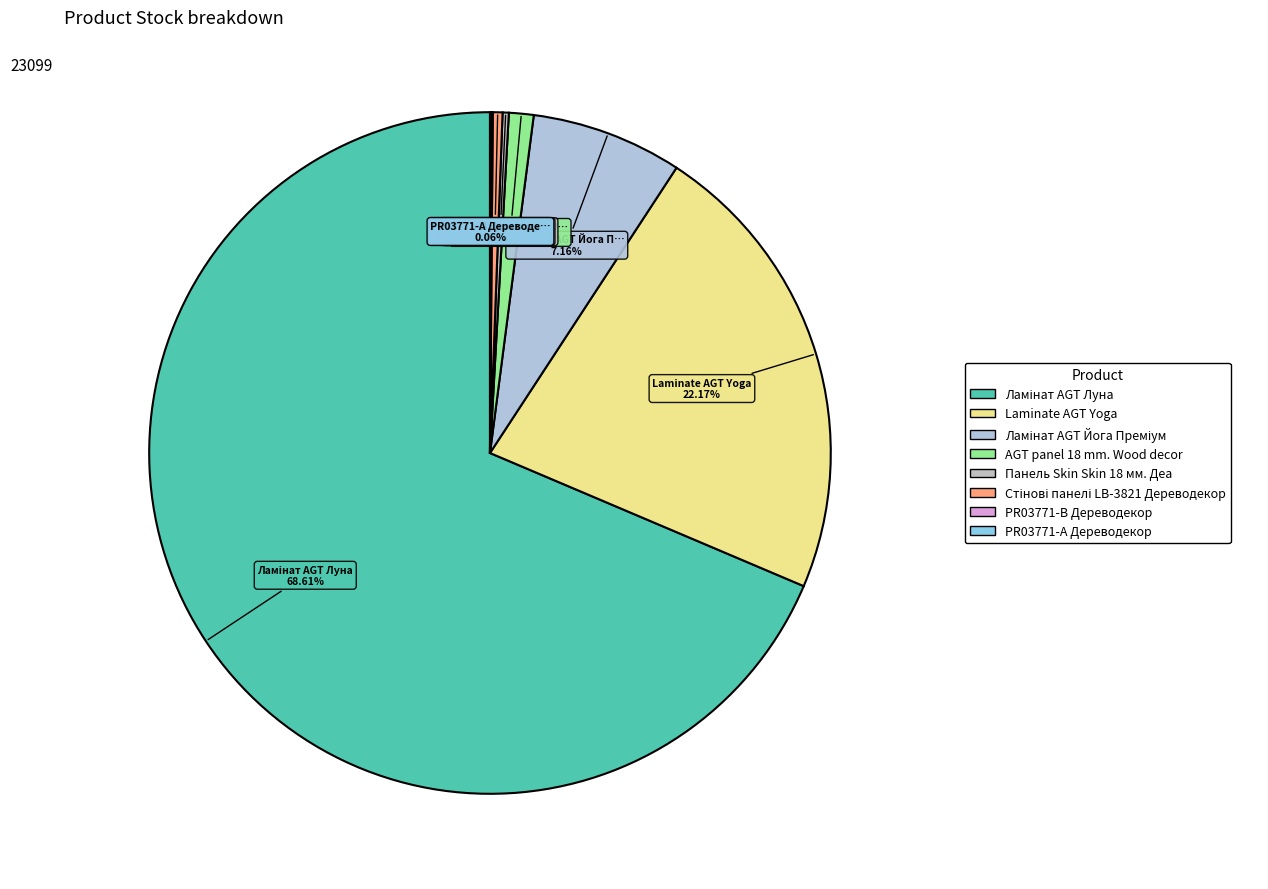

Is it true that AGT panel 18 mm. Wood decor is 11% of the pie?

False